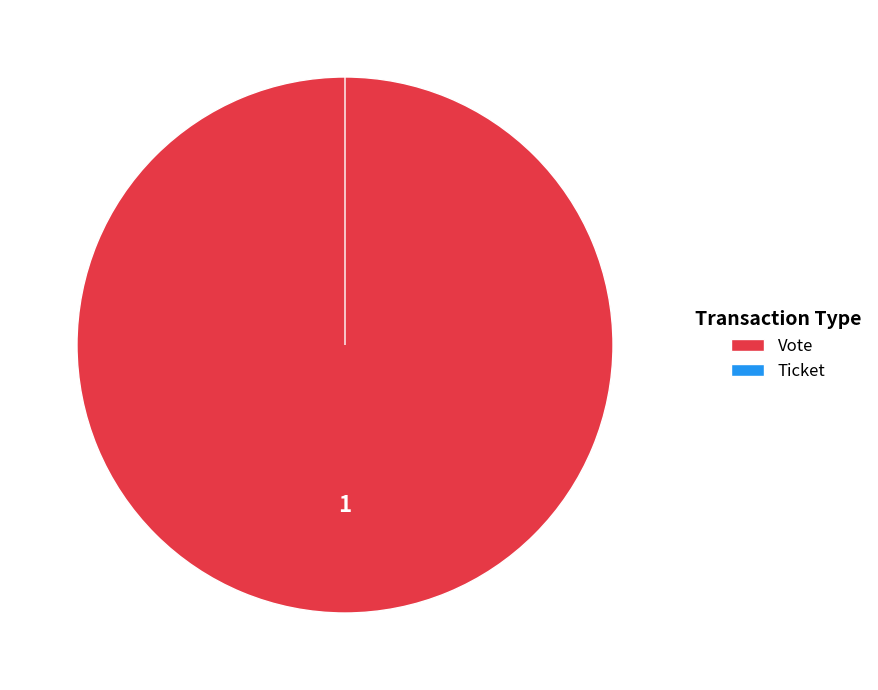

Does any single category account for the majority?

Yes